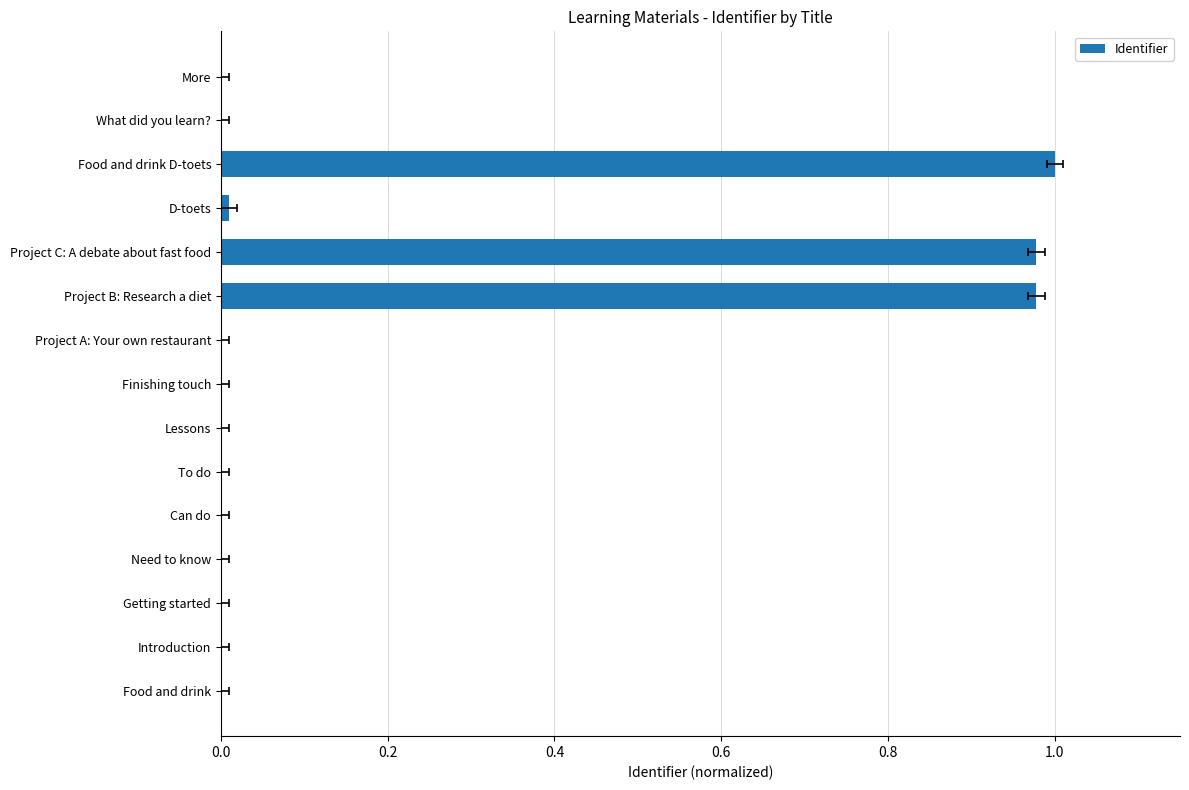

What is the average value?

0.2